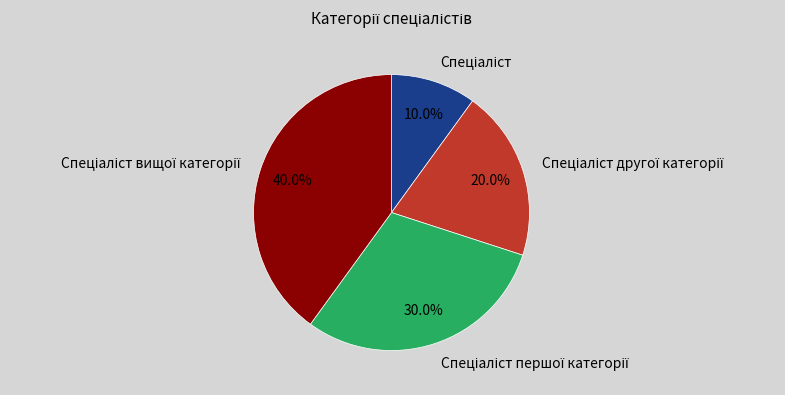

Is there a majority slice in this chart?

No